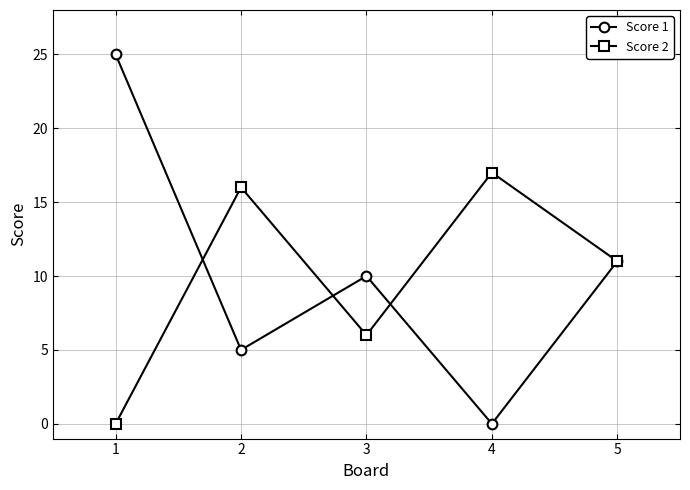

At how many categories does at least one series exceed 4?

5